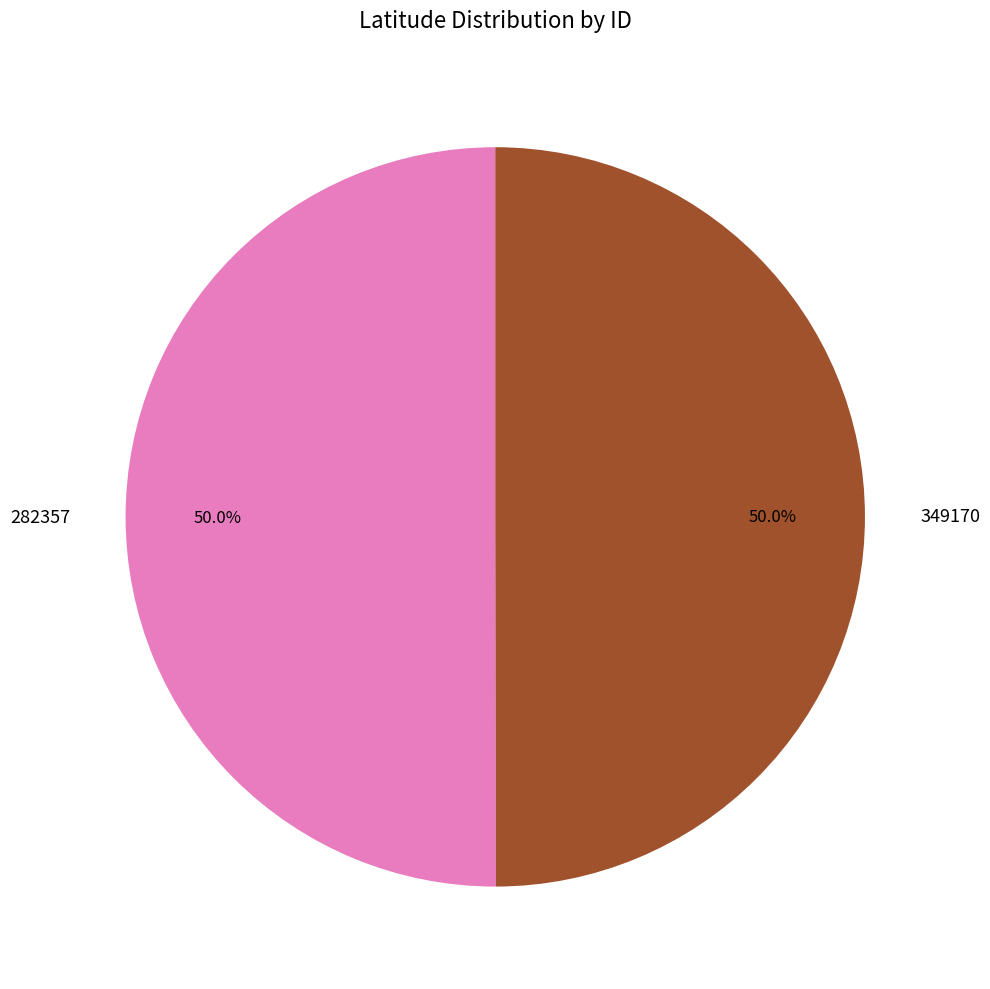

To the nearest percent, what is the combined percentage of 282357 and 349170?

100%